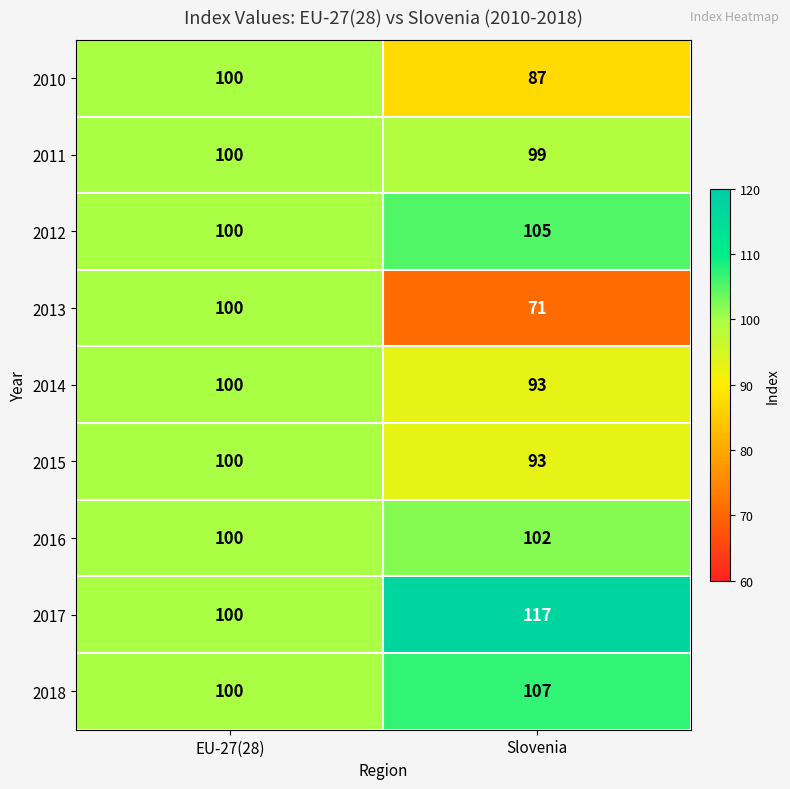

Reading left to right, transcribe all the data shown in this chart.

2010: EU-27(28)=100	Slovenia=87
2011: EU-27(28)=100	Slovenia=99
2012: EU-27(28)=100	Slovenia=105
2013: EU-27(28)=100	Slovenia=71
2014: EU-27(28)=100	Slovenia=93
2015: EU-27(28)=100	Slovenia=93
2016: EU-27(28)=100	Slovenia=102
2017: EU-27(28)=100	Slovenia=117
2018: EU-27(28)=100	Slovenia=107